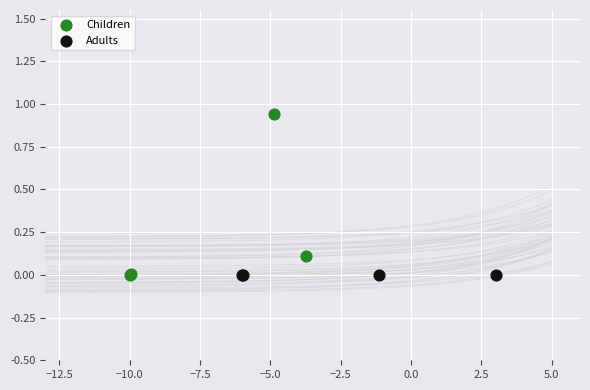

Which series contains the highest Y value?

Children